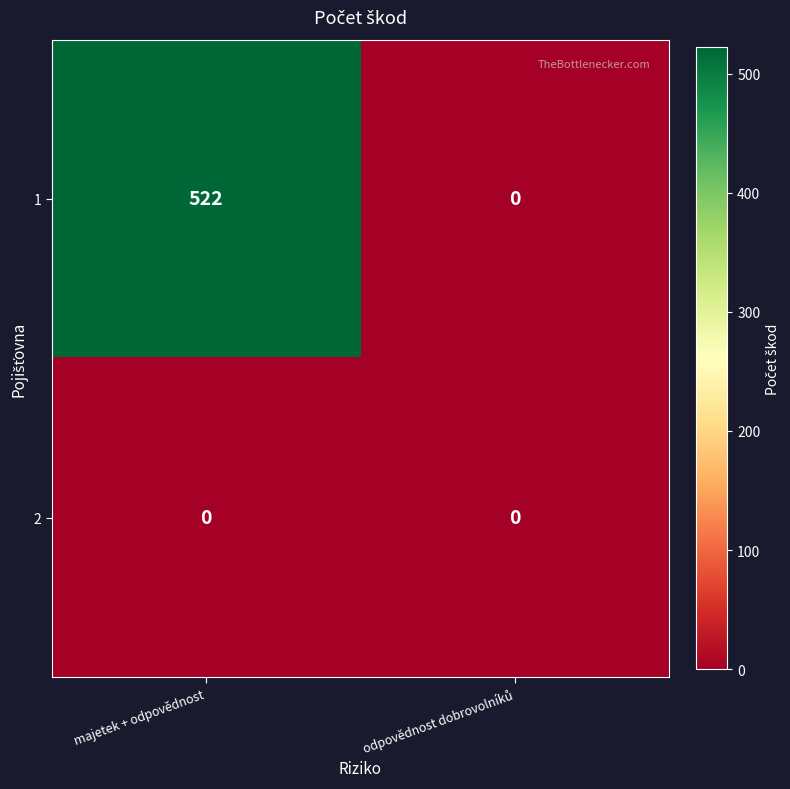

Which label corresponds to the largest value in the chart?

majetek + odpovědnost